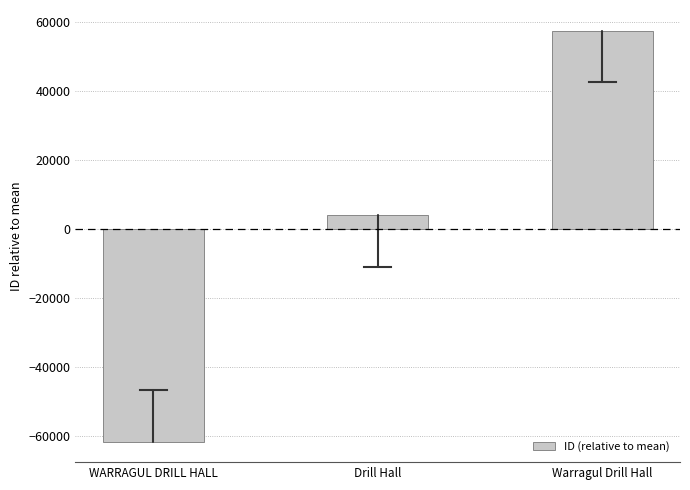

Which label corresponds to the largest value in the chart?

Warragul Drill Hall